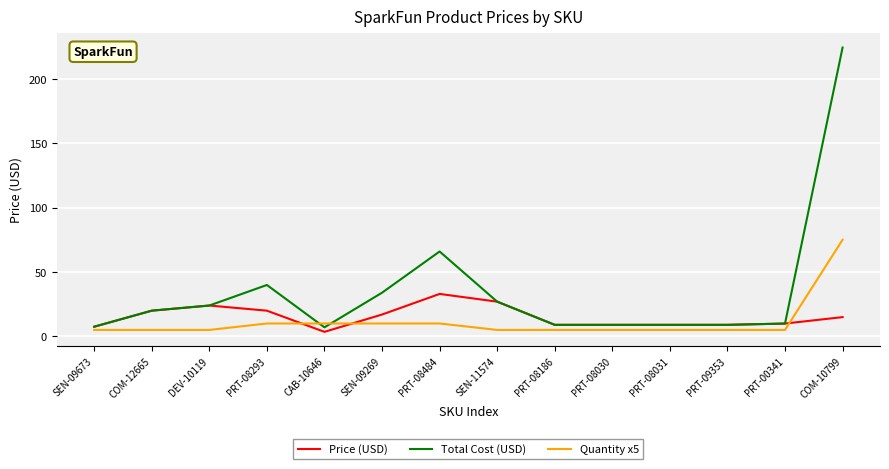

Does the chart display data point markers on the line(s)?

No